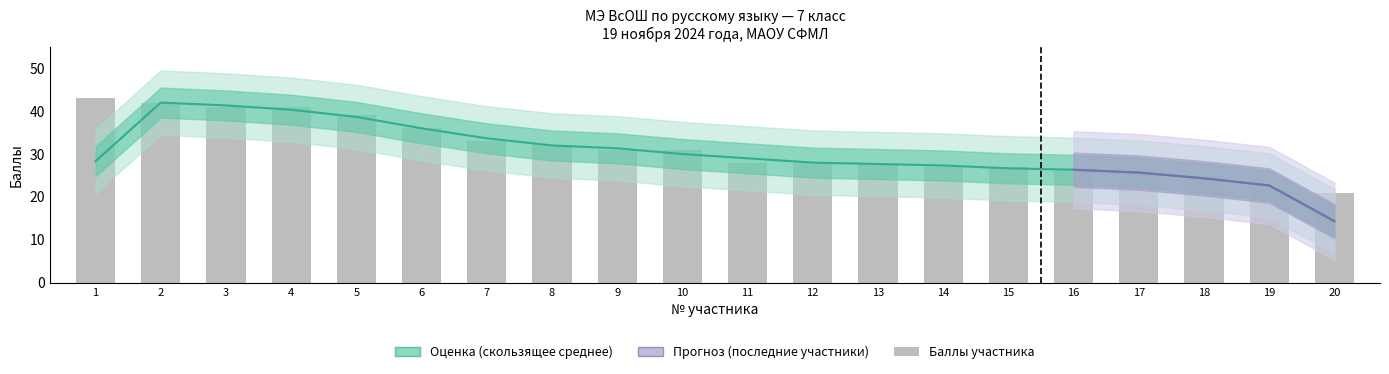

Reading right to left, extract all data points from this chart.

20=21	19=22	18=25	17=26	16=26	15=27	14=27	13=28	12=28	11=28	10=31	9=31	8=32	7=33	6=36	5=39	4=41	3=41	2=42	1=43